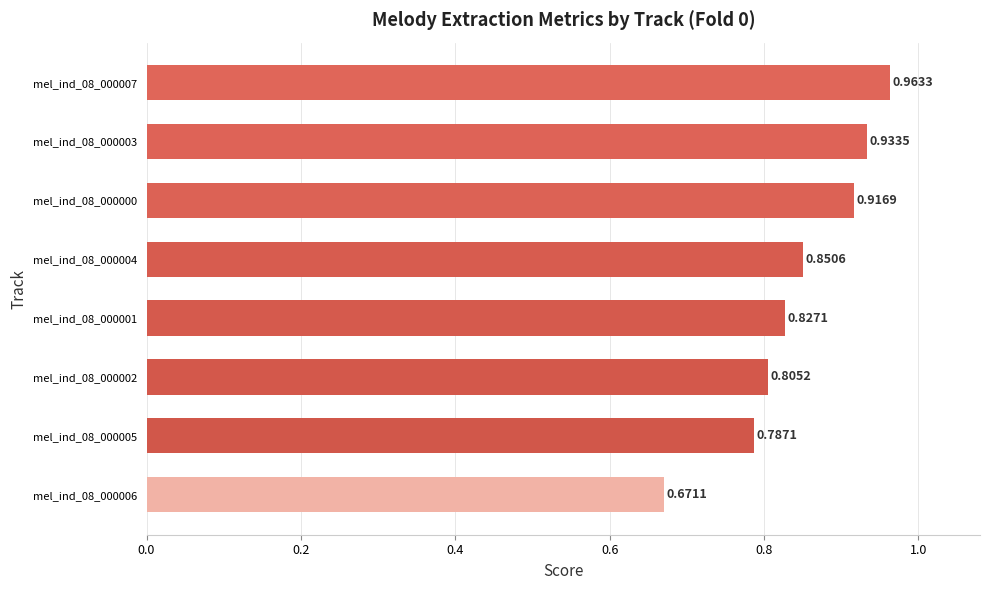

Rank the categories by value from lowest to highest.

mel_ind_08_000006, mel_ind_08_000005, mel_ind_08_000002, mel_ind_08_000001, mel_ind_08_000004, mel_ind_08_000000, mel_ind_08_000003, mel_ind_08_000007